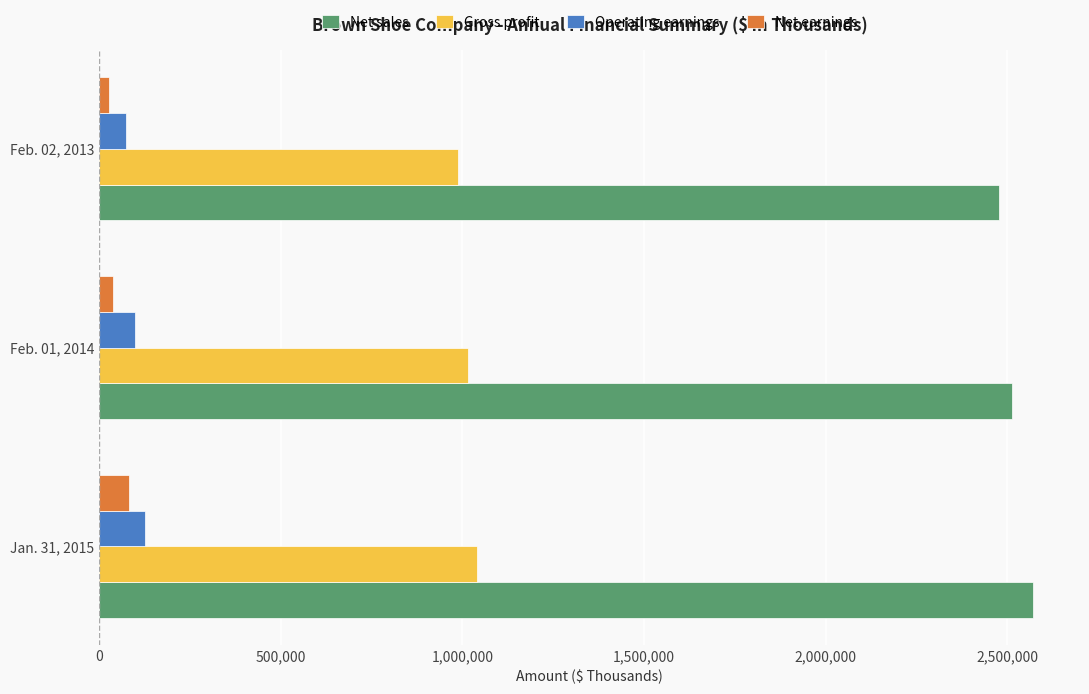

Which category has the highest value across all series?

Jan. 31, 2015